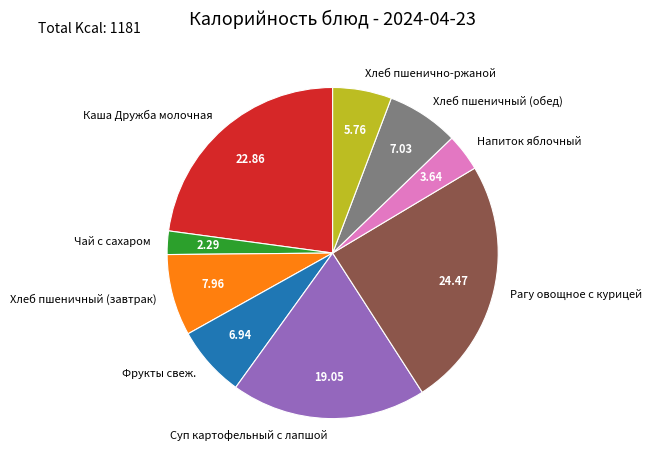

Combined, do Хлеб пшеничный (завтрак) and Напиток яблочный account for over 50%?

No